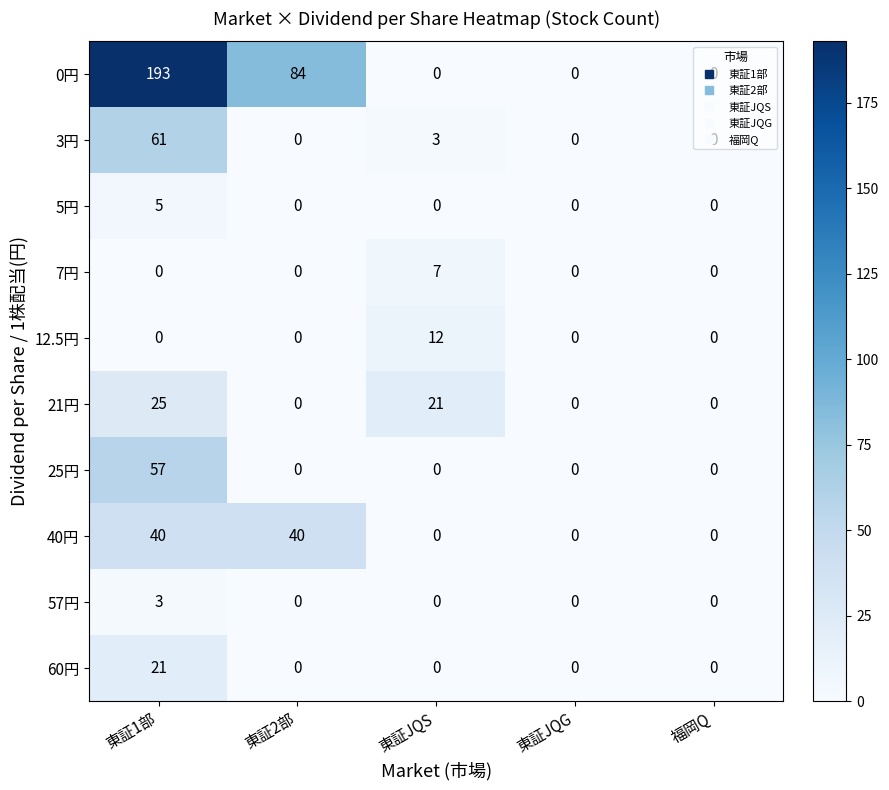

Which series has the largest total across all categories?

0円